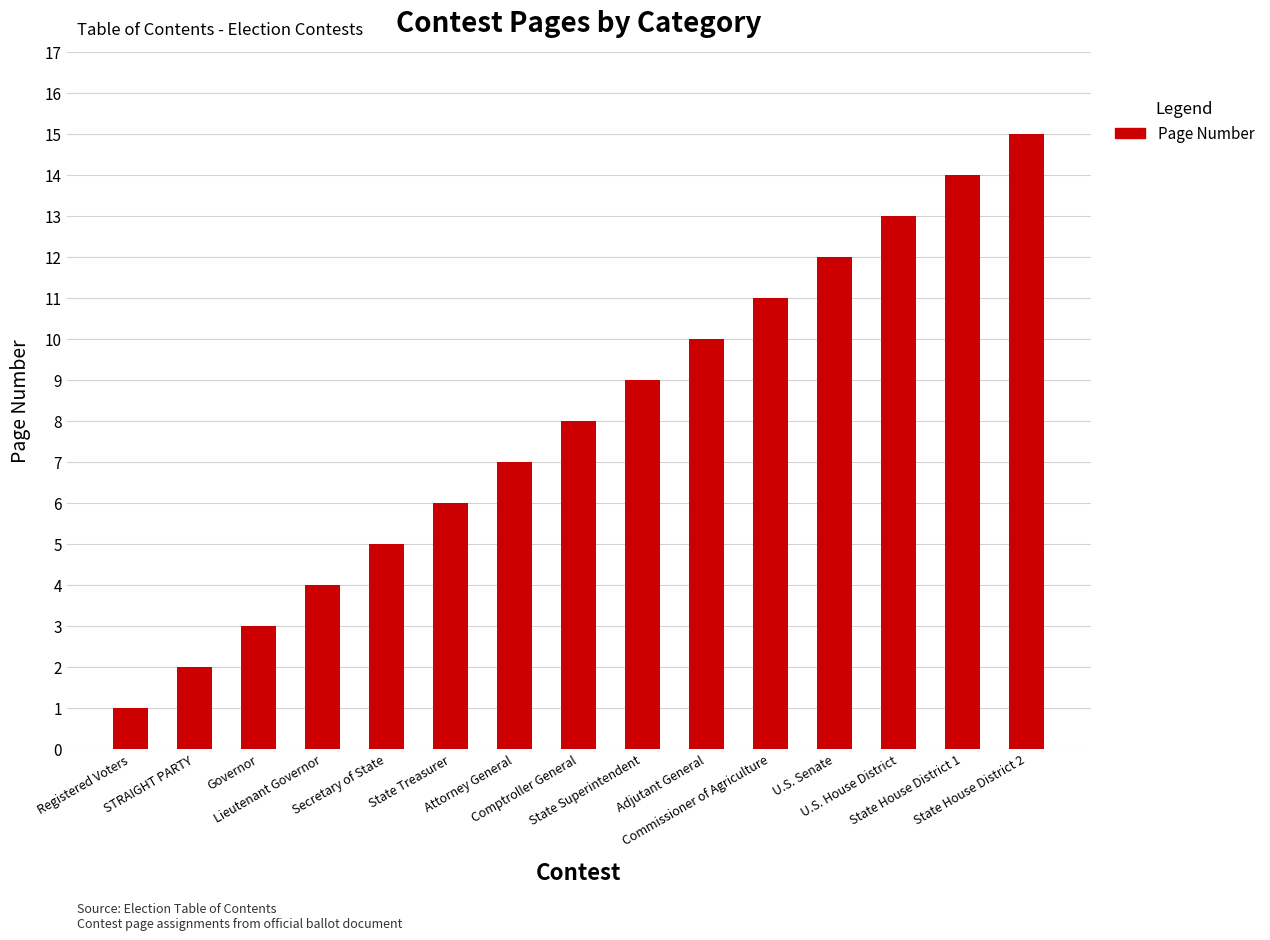

Which has a higher value, Commissioner of Agriculture or U.S. House District?

U.S. House District